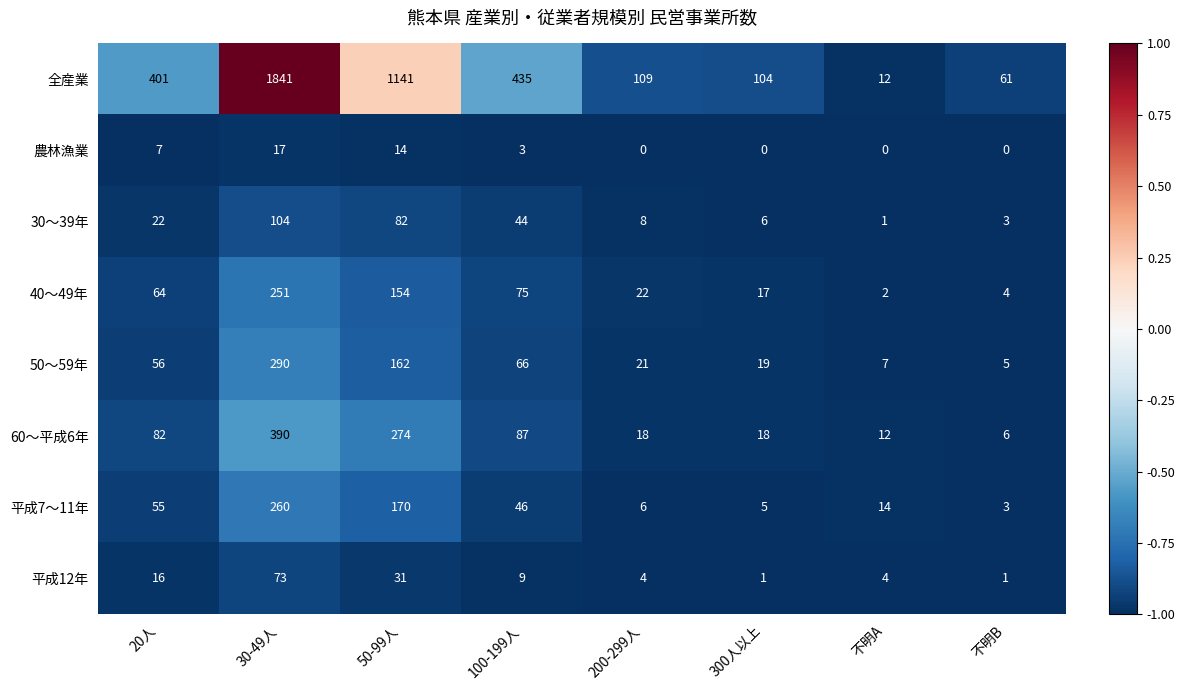

Which series has the largest range (max minus min)?

全産業